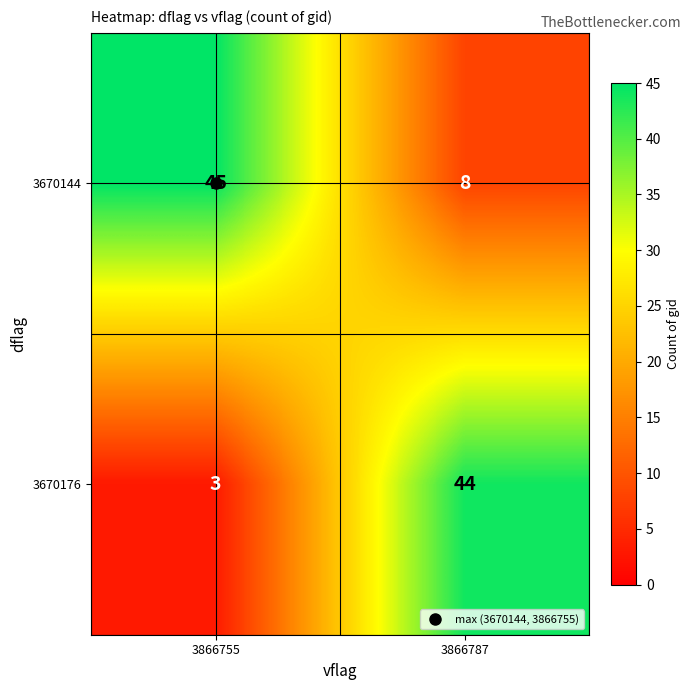

What is the sum of the 3670144 values at 3866755 and 3866787?

53